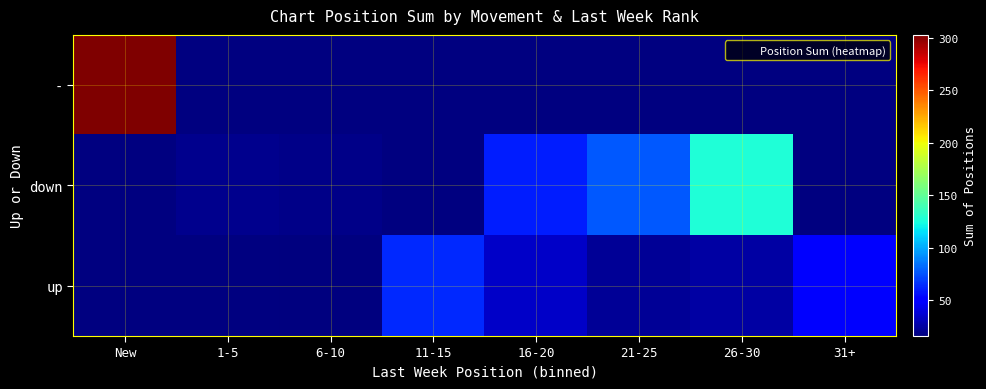

Between 1-5 and 6-10, which series saw the biggest shift?

down